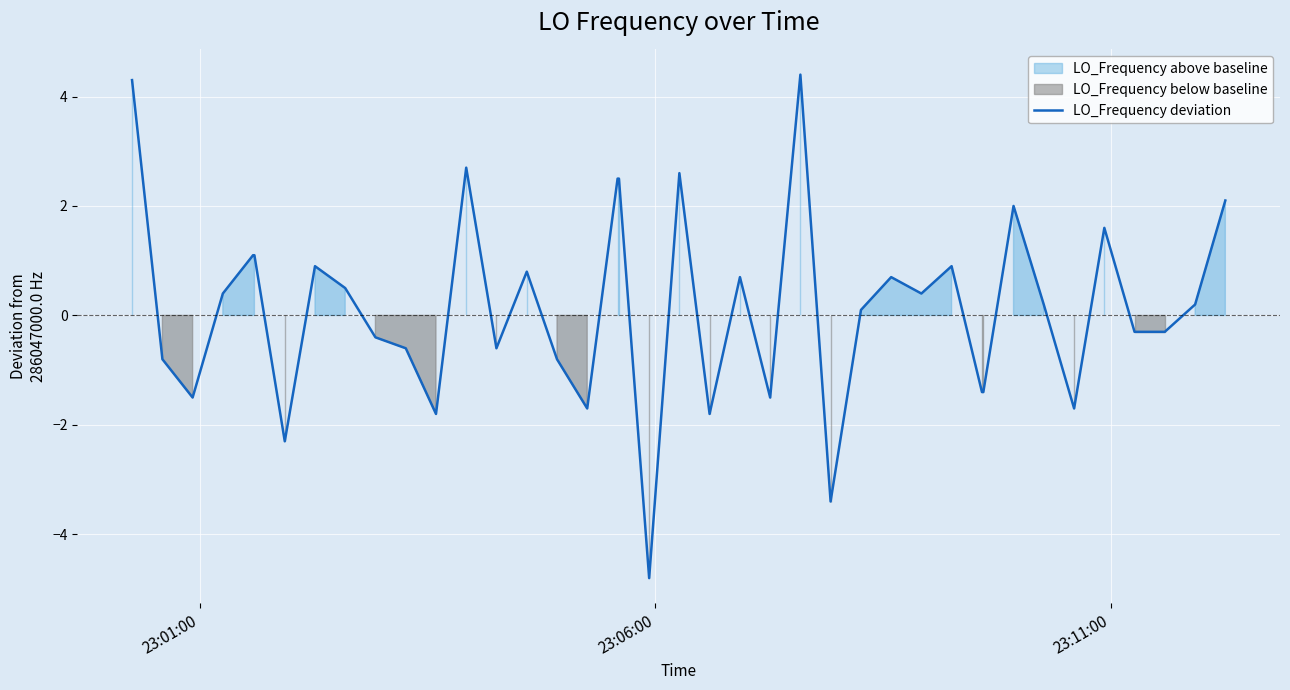

What is the highest value of the LO_Frequency deviation series?

4.4